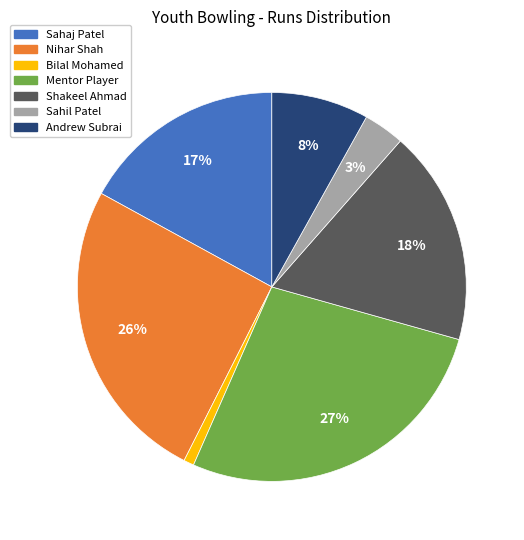

How many slices are in this pie chart?

7